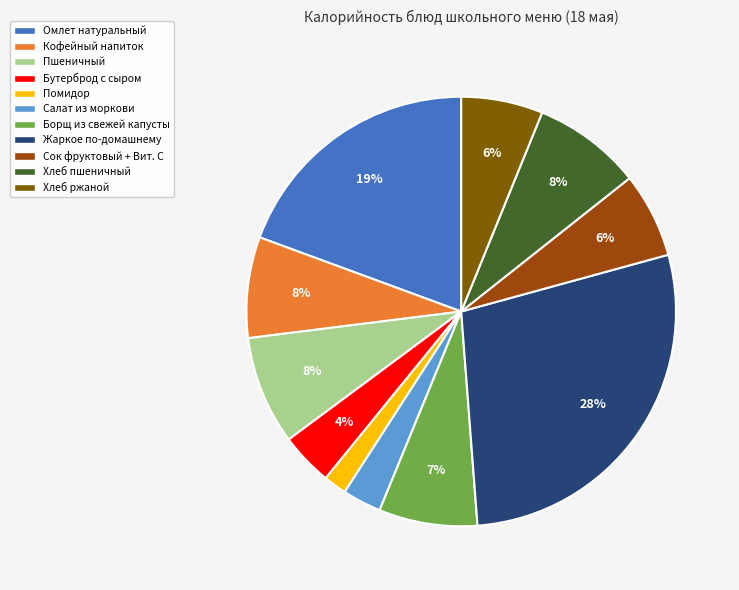

To the nearest percent, what is the combined percentage of Салат из моркови and Хлеб пшеничный?

11%